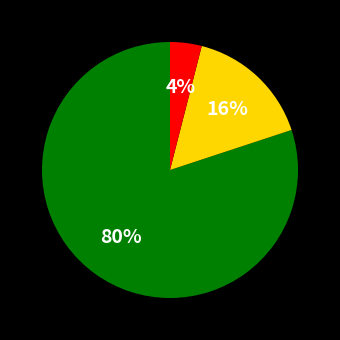

Does any single category account for the majority?

Yes